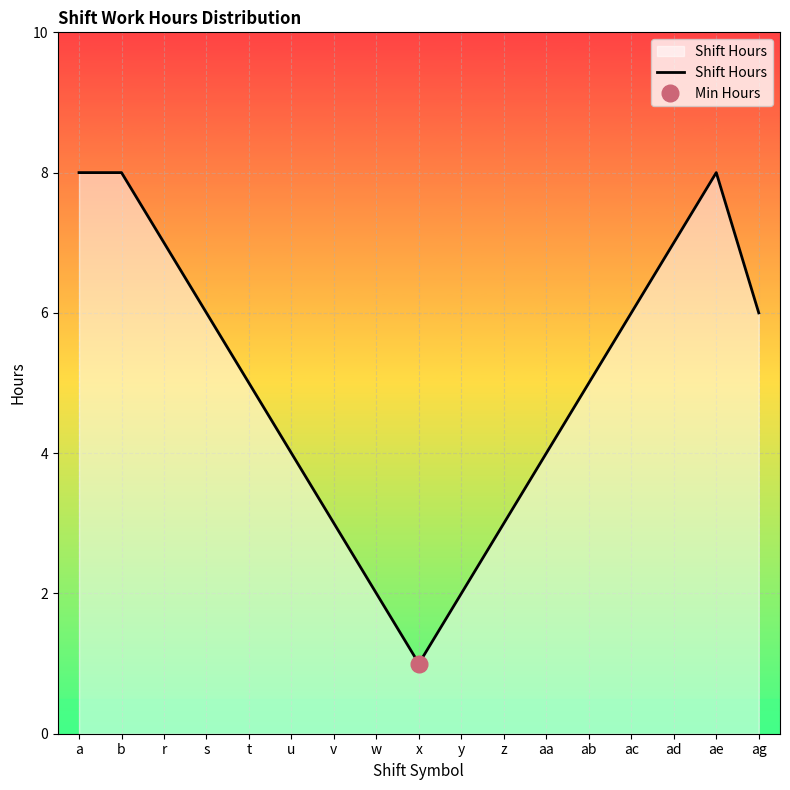

How many interior local valleys (lower than both neighbors) does the data have?

1